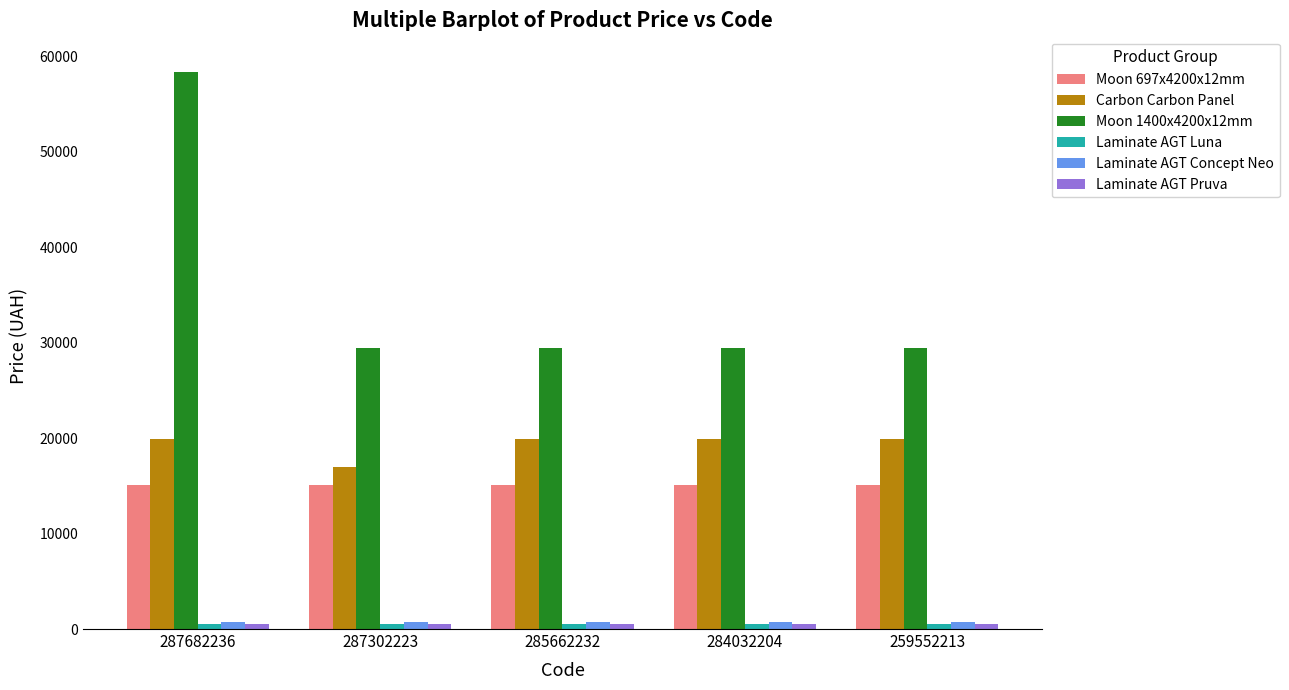

What is the greatest value displayed?

58426.5